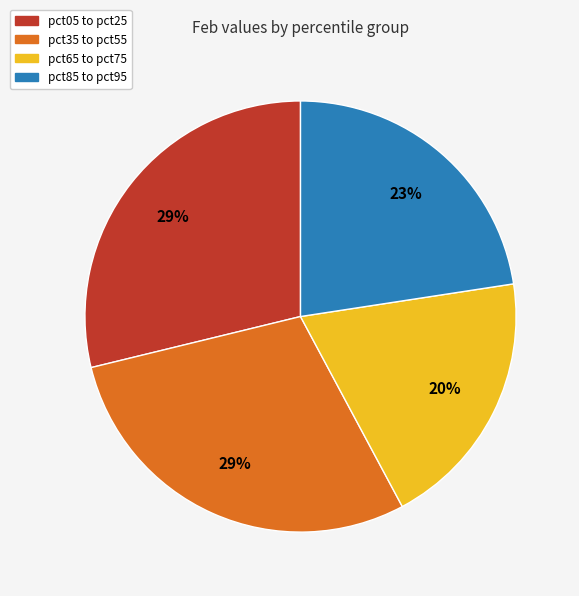

Which has a higher value, pct05 to pct25 or pct65 to pct75?

pct05 to pct25